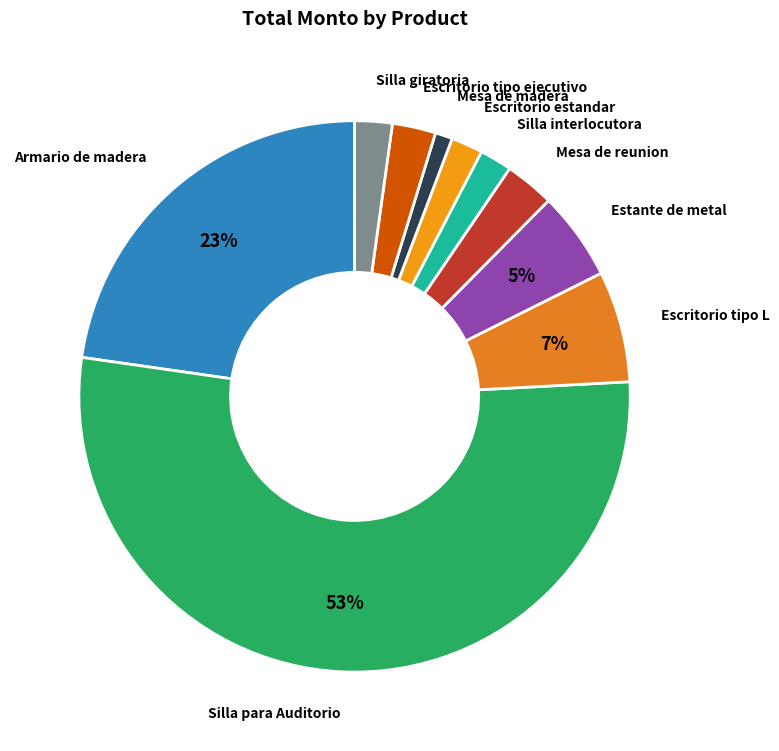

Is there a majority slice in this chart?

Yes